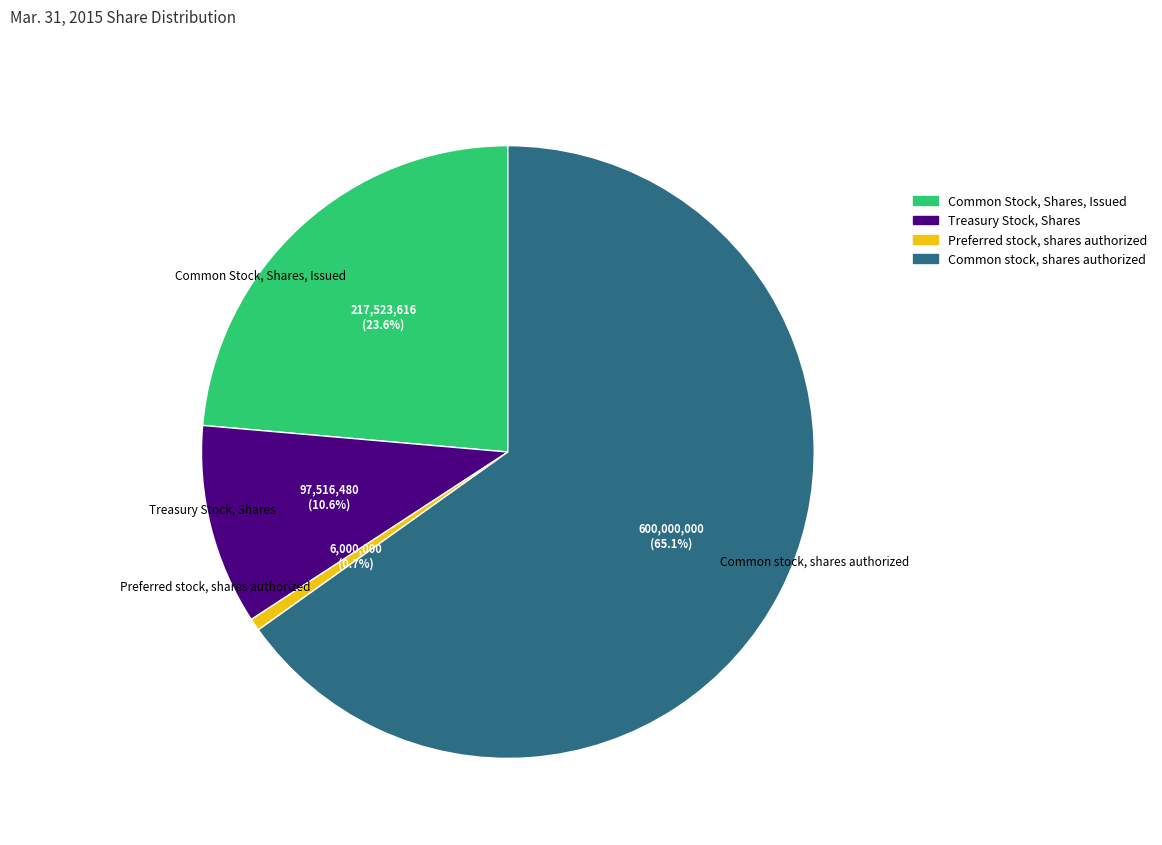

Is it true that Common stock, shares authorized is 56% of the pie?

False